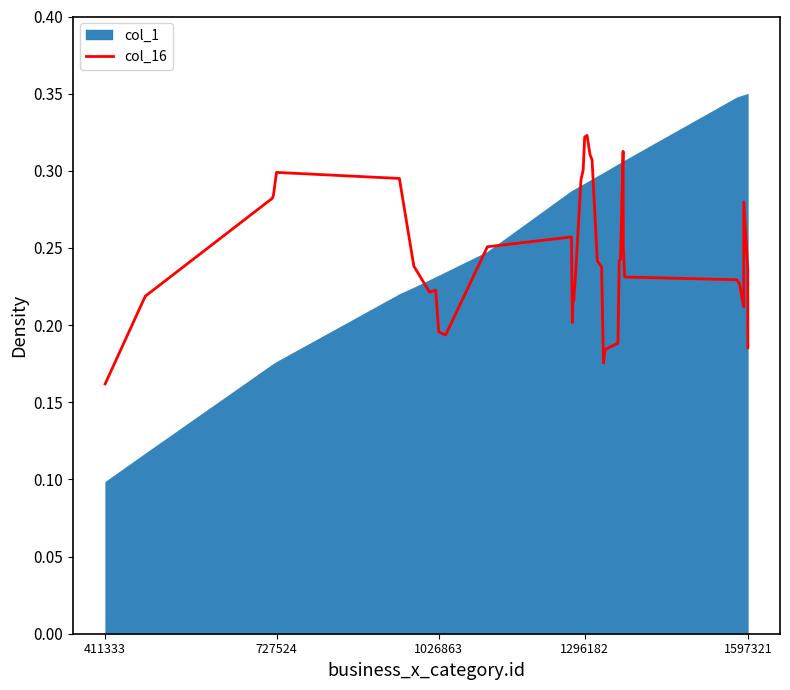

What is the value of the 5th point from the left?

0.3